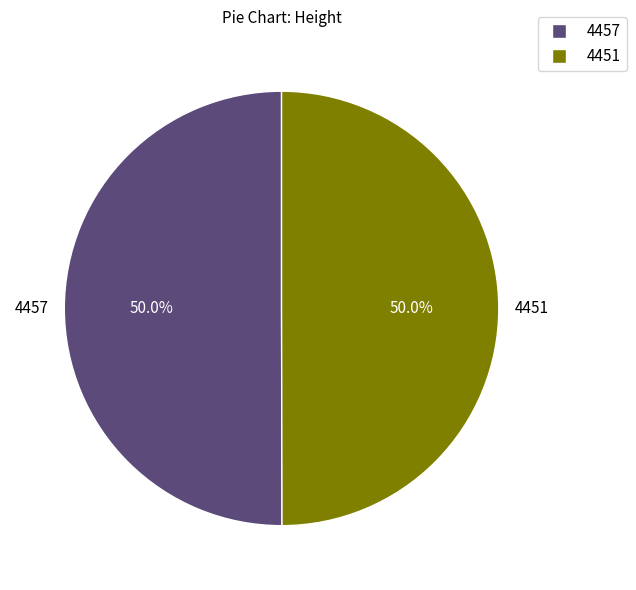

What is the total percentage of 4457 and 4451?

100.0%